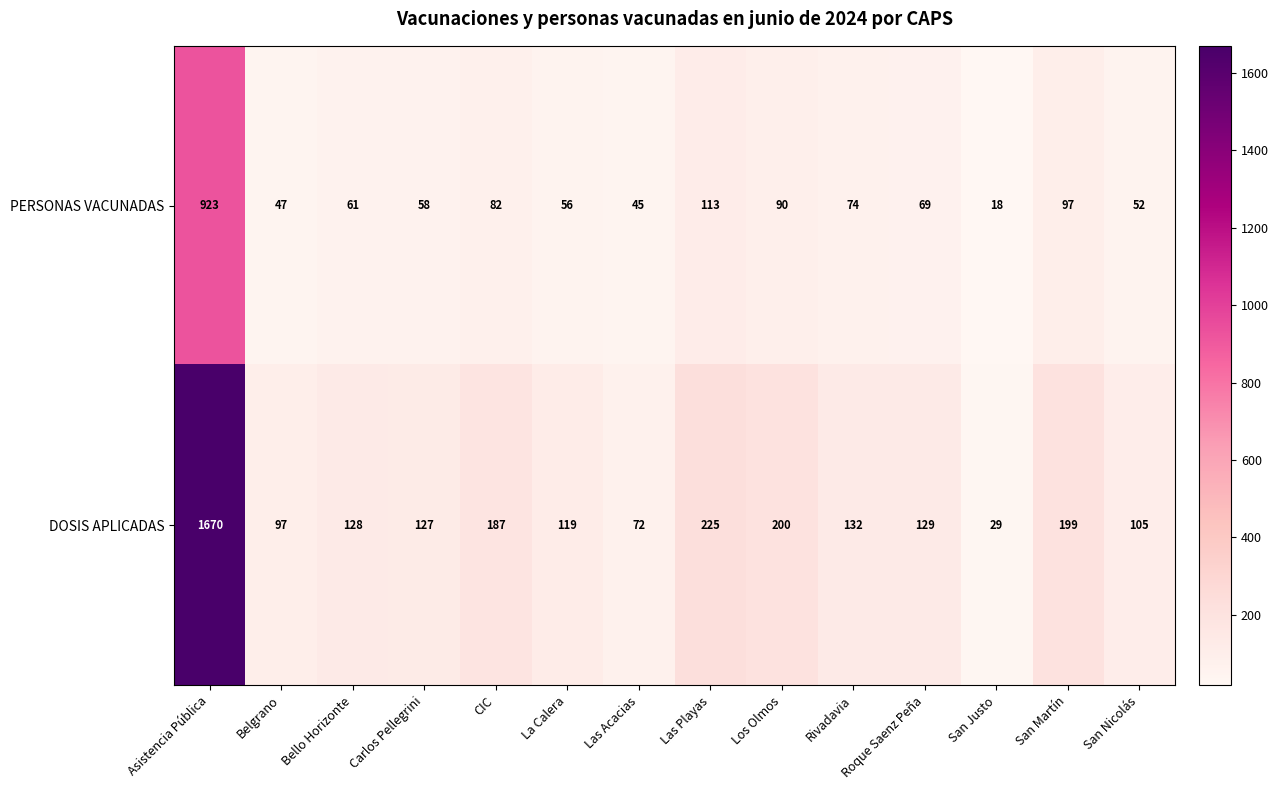

What is the average value of the DOSIS APLICADAS series?

244